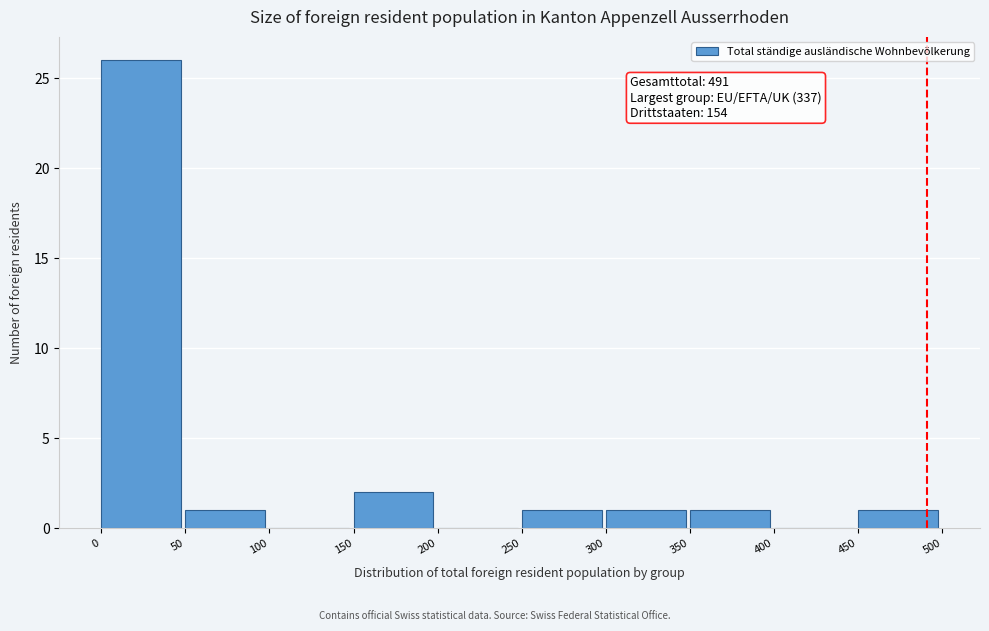

Over which range of the x-axis is the bar tallest?

0 to 50